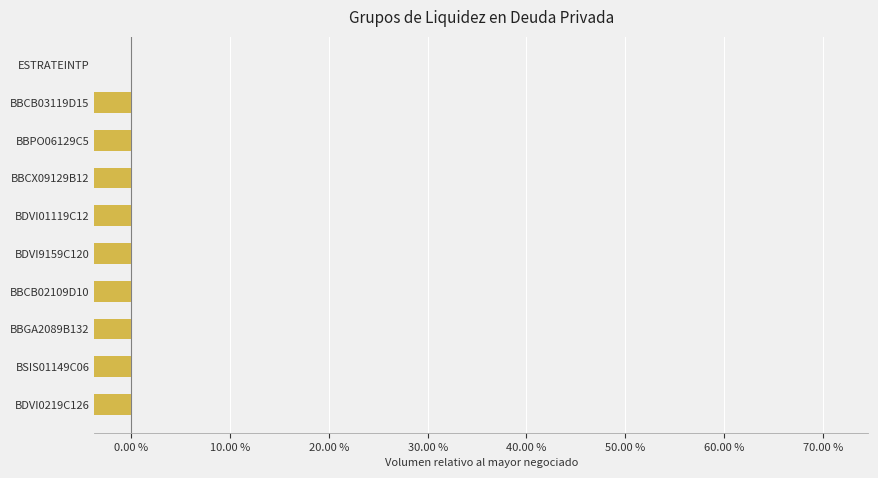

True or false: the data shows 0.0 at ESTRATEINTP.

True